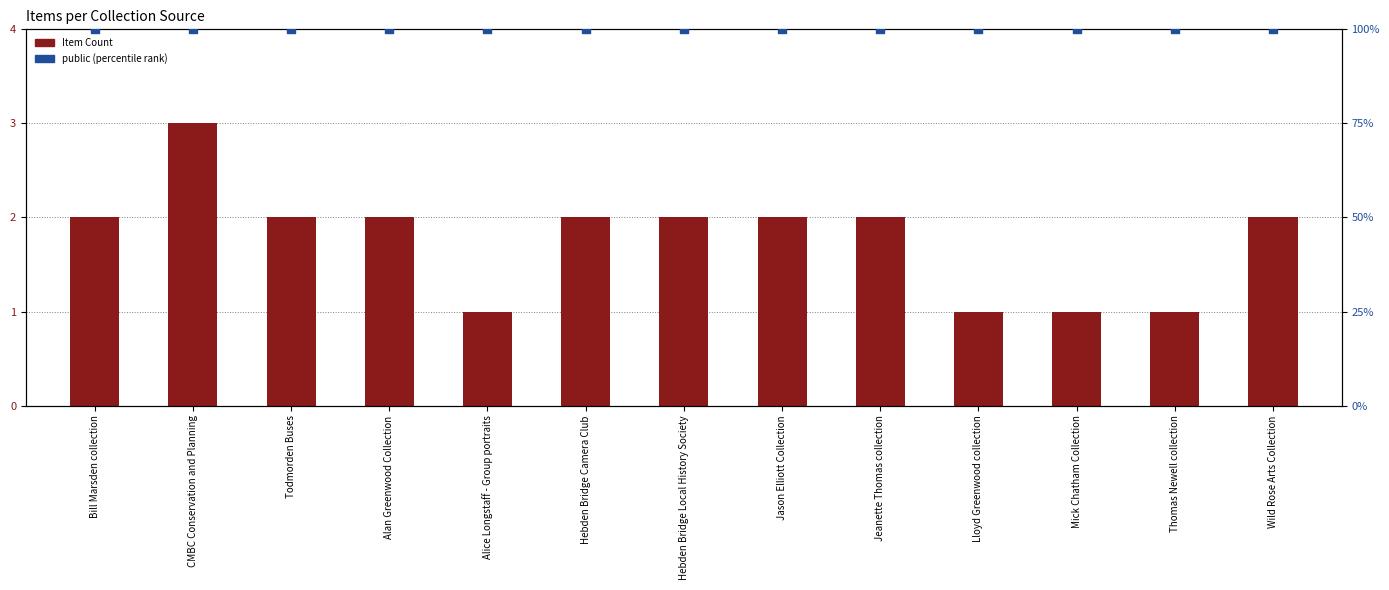

At which category is the sum across all series the highest?

CMBC Conservation and Planning